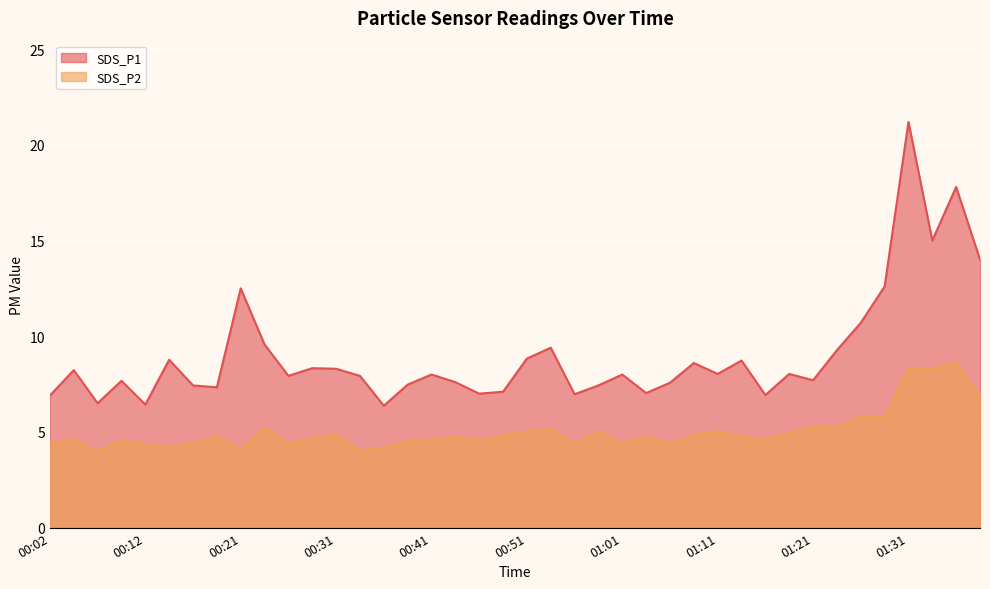

At which category does SDS_P1 reach its first local valley?

00:07